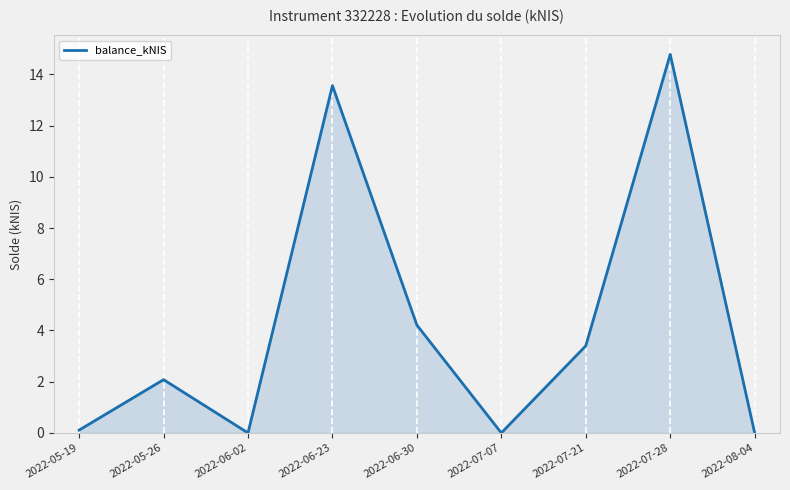

Reading right to left, extract all data points from this chart.

0.0	14.8	3.4	0.0	4.2	13.6	0.0	2.1	0.1